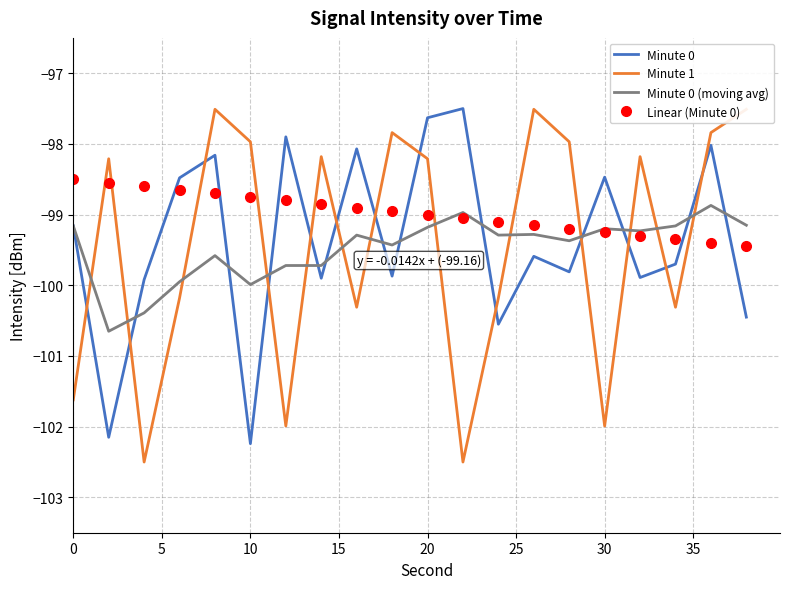

What is the value of the Minute 0 point at the 18th from the left?

-99.7